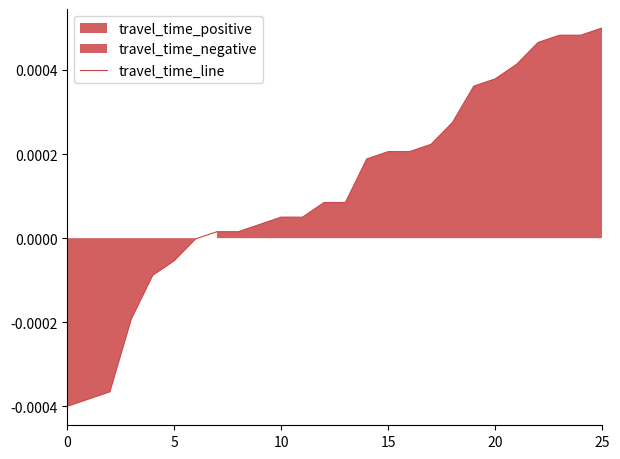

What is the label of the 17th point from the left?

16